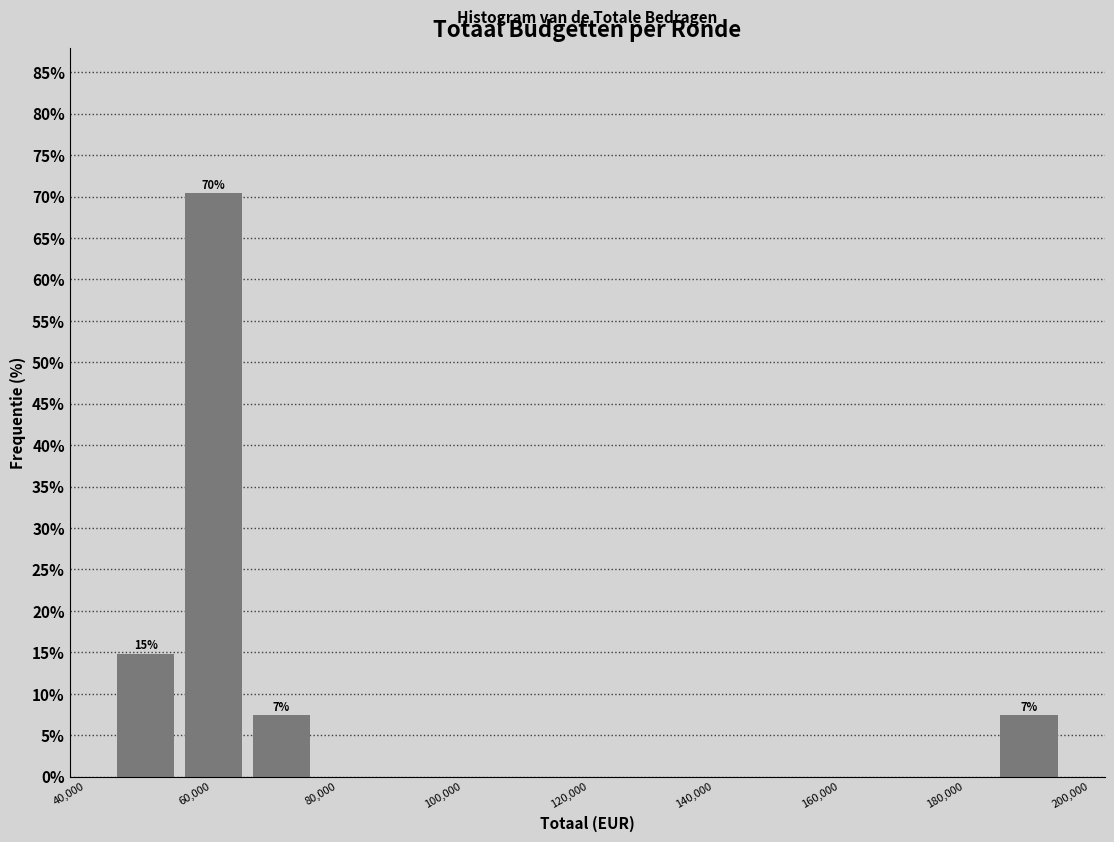

Over which range of the x-axis is the bar tallest?

54000 to 66000